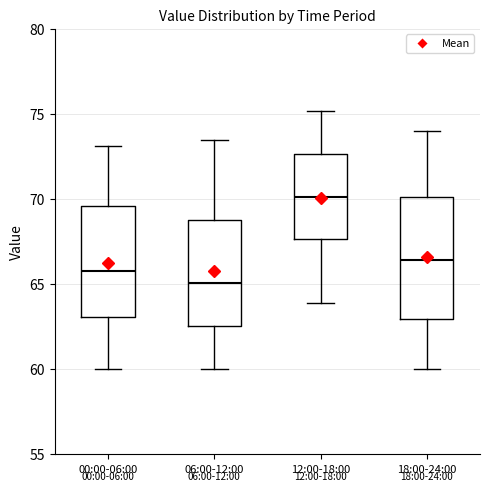

Which box is the tallest, from its lower edge to its upper edge?

18:00-24:00